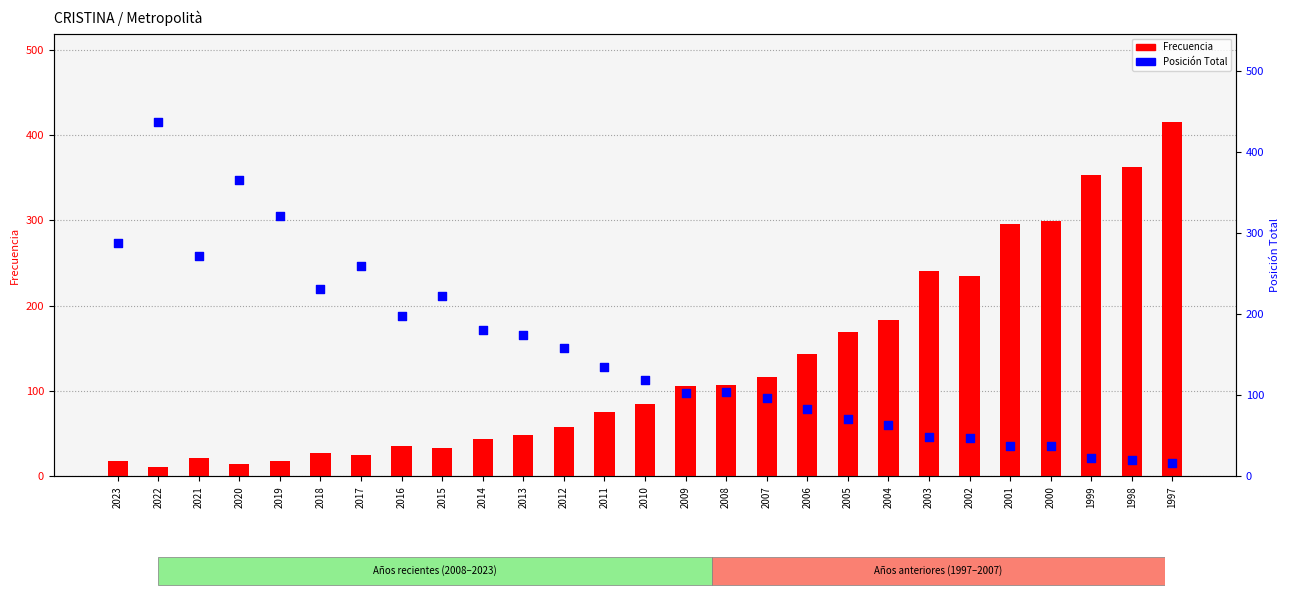

Which series has the largest Y range (max minus min)?

Posición Total